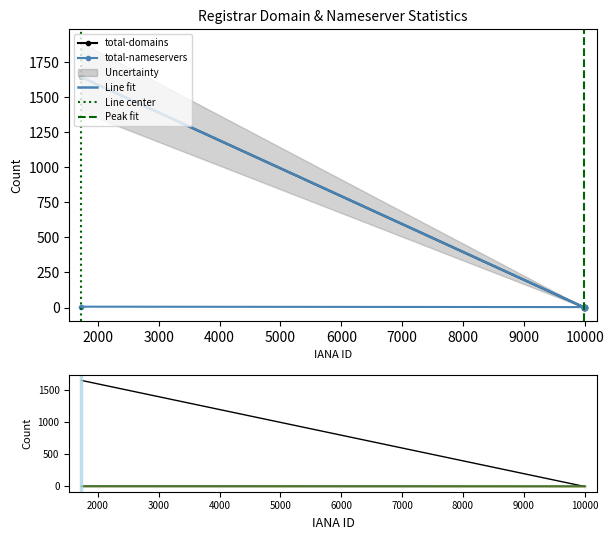

True or false: net-adds-3-yr has more than 0 interior local peaks.

False